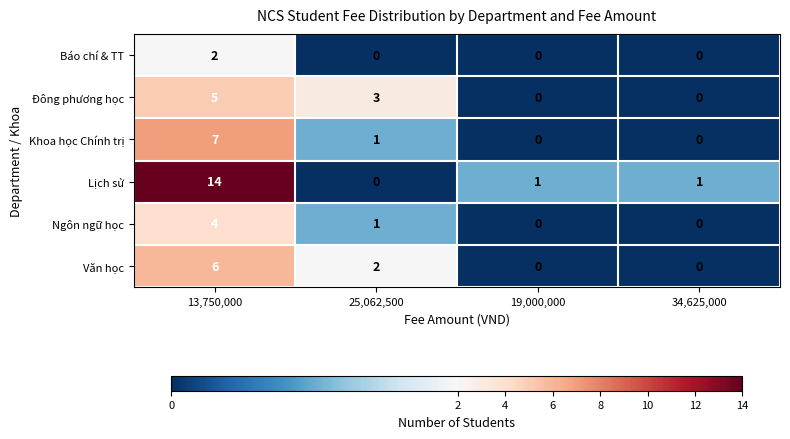

What is the sum of the Đông phương học values at 25,062,500 and 34,625,000?

3